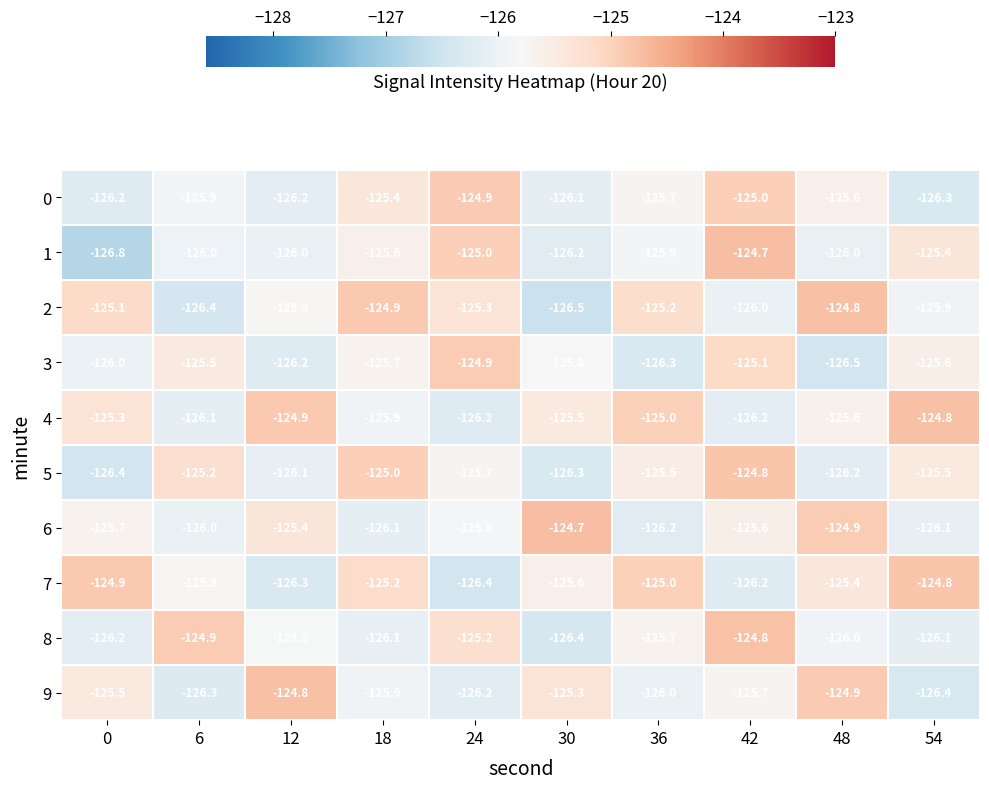

What is the difference between the second highest and second lowest values in the 9 series?

1.4